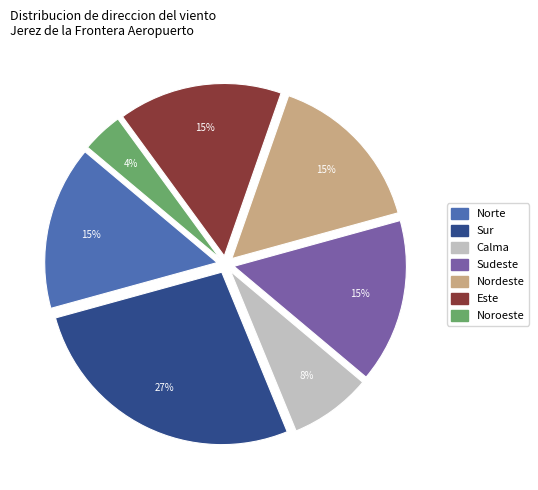

To the nearest percent, what is the average slice percentage?

14%